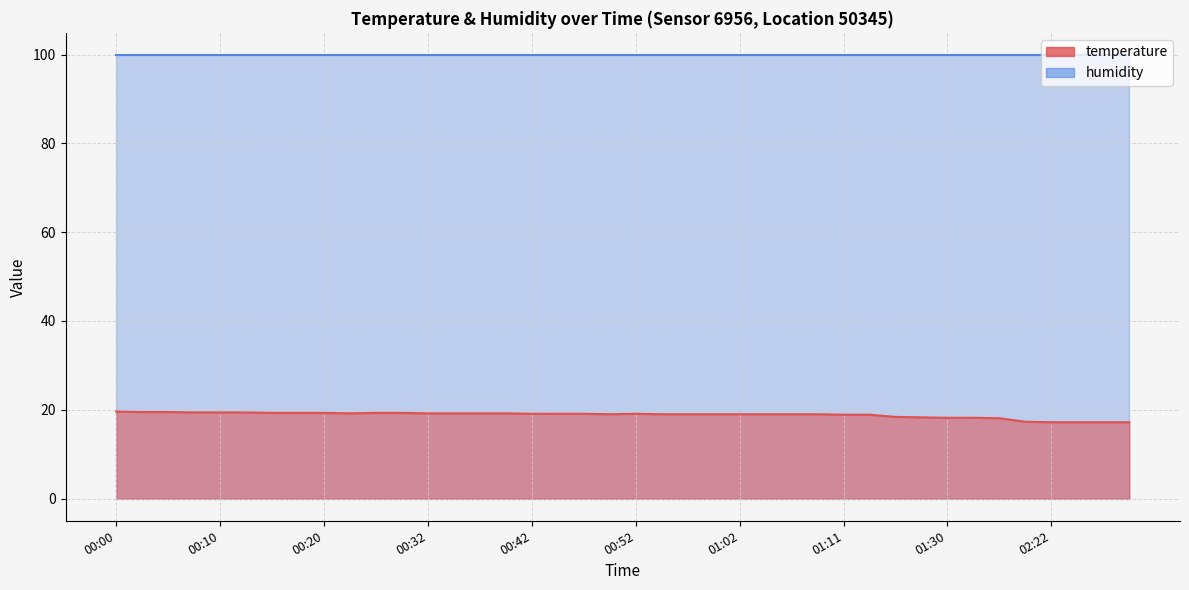

How many data points are above 19?

20